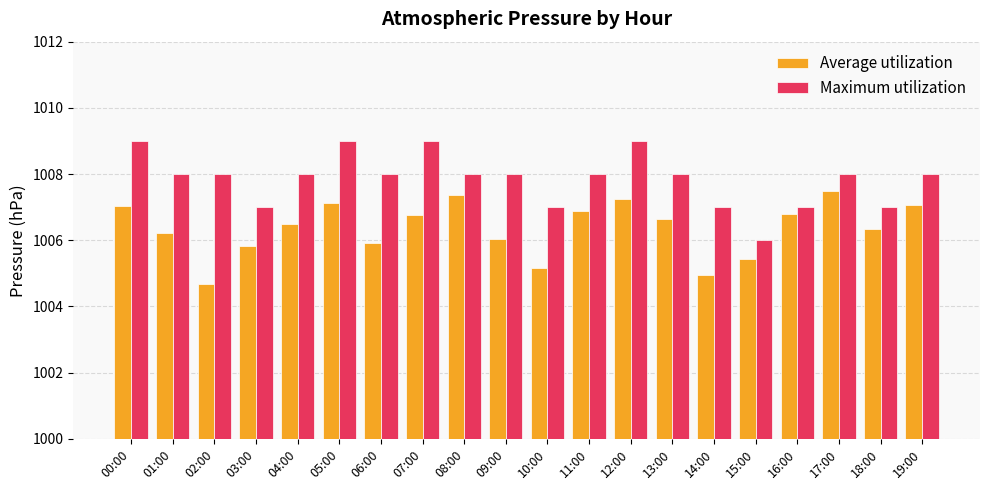

What is the lowest value of the Maximum utilization series?

1006.0